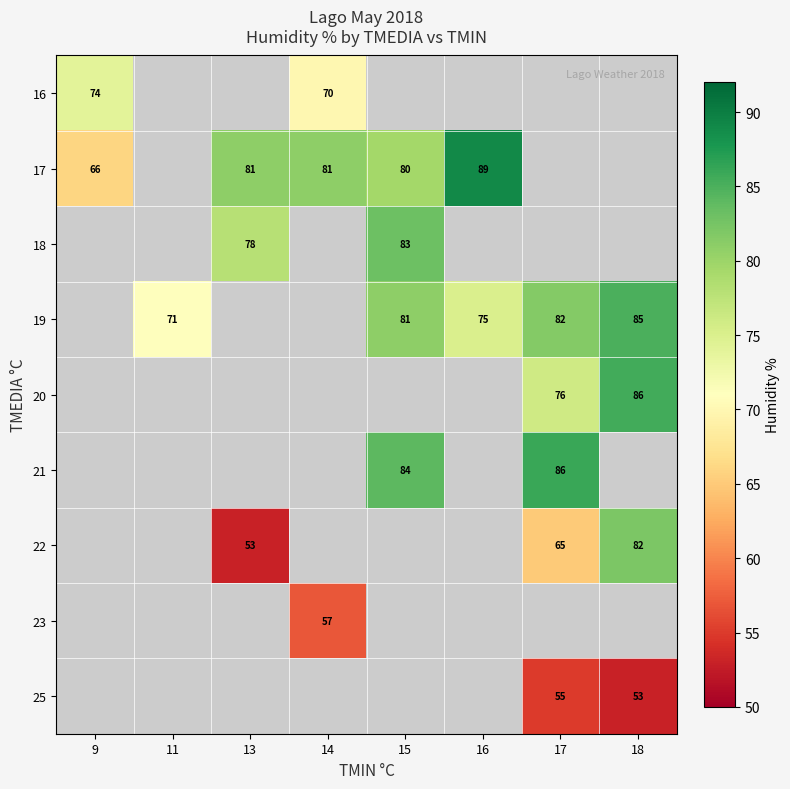

The value of 18 at 13 is 121. True or false?

False